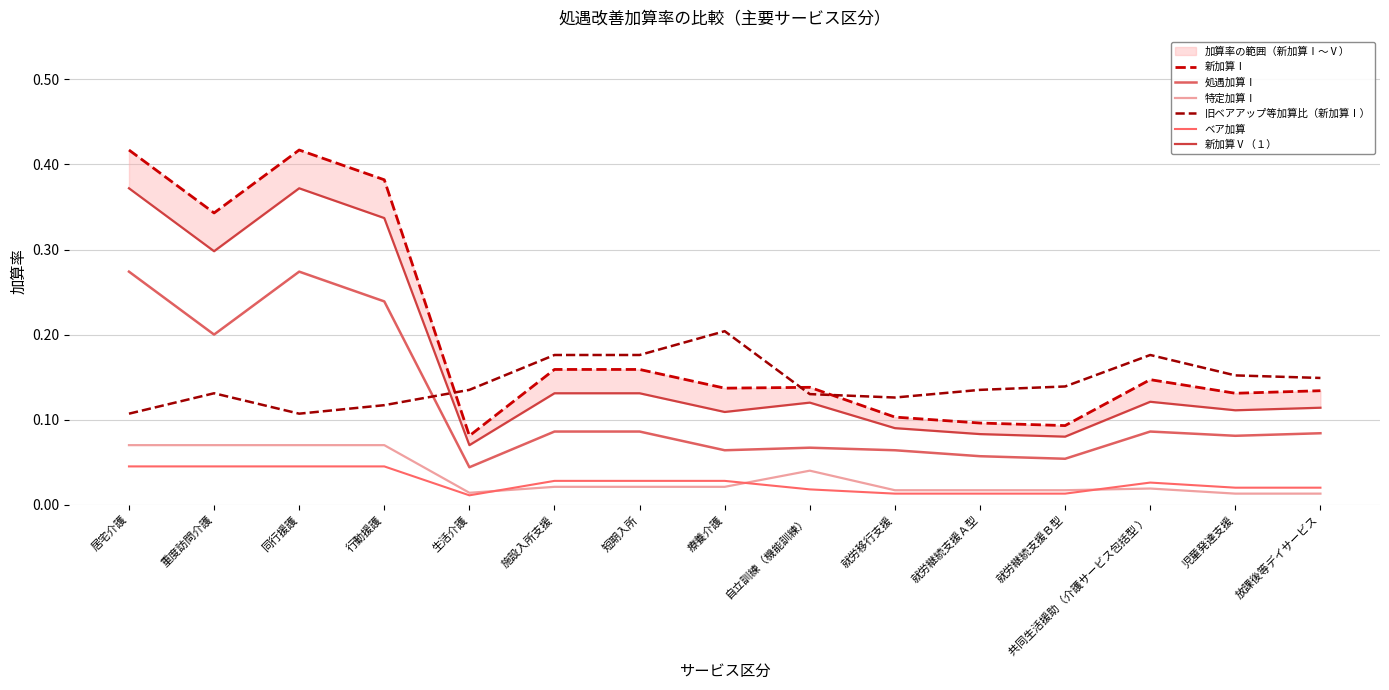

True or false: 新加算Ⅰ and ベア加算 cross at least once.

False